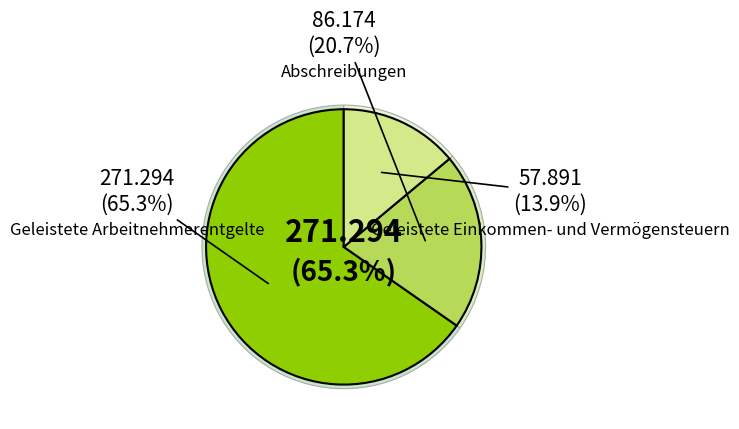

Which slice is the largest?

Geleistete Arbeitnehmerentgelte